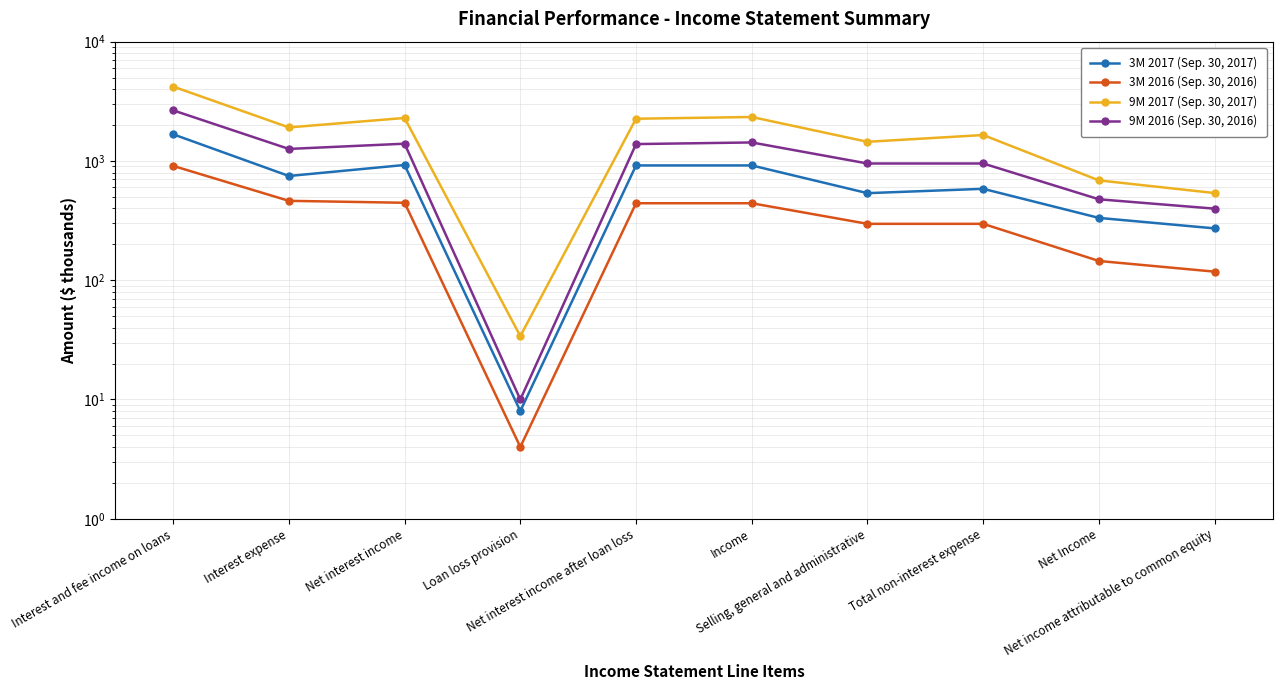

At which label is 3M 2017 (Sep. 30, 2017) closest to 840?

Net interest income after loan loss